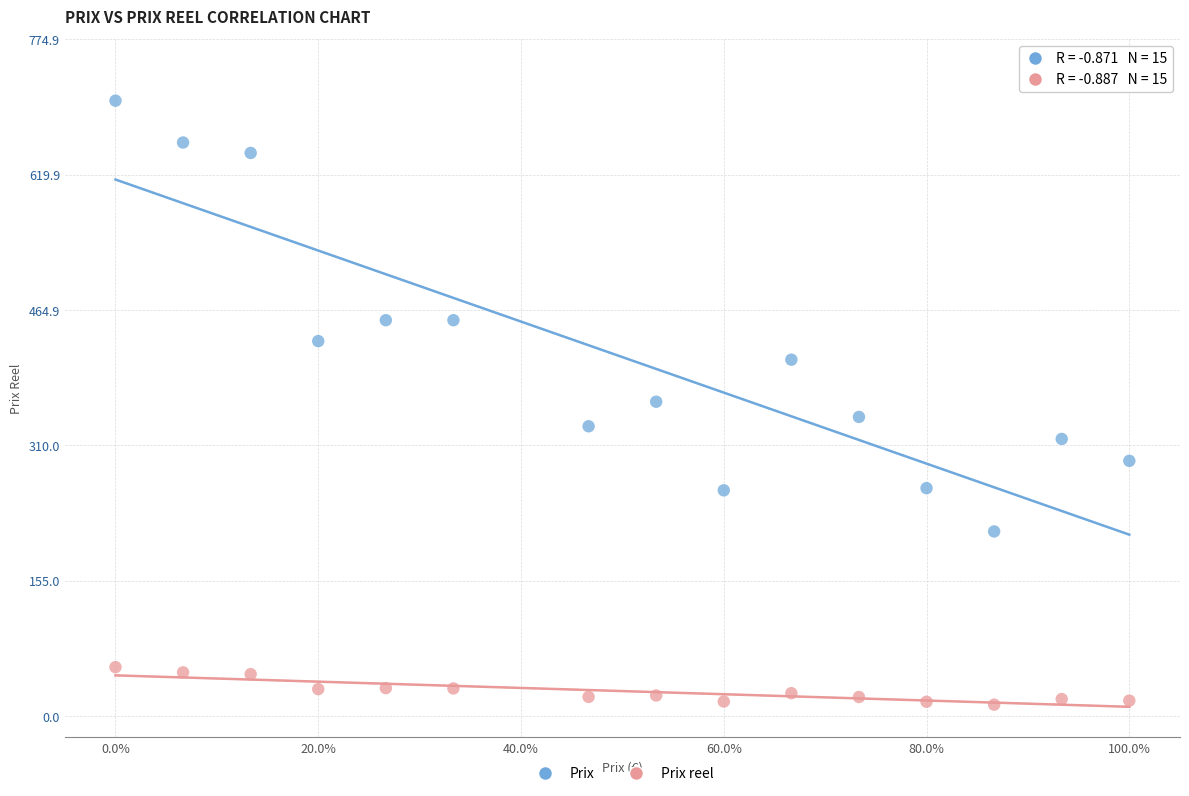

Across all data points, what is the range of Y values (max minus min)?

691.1